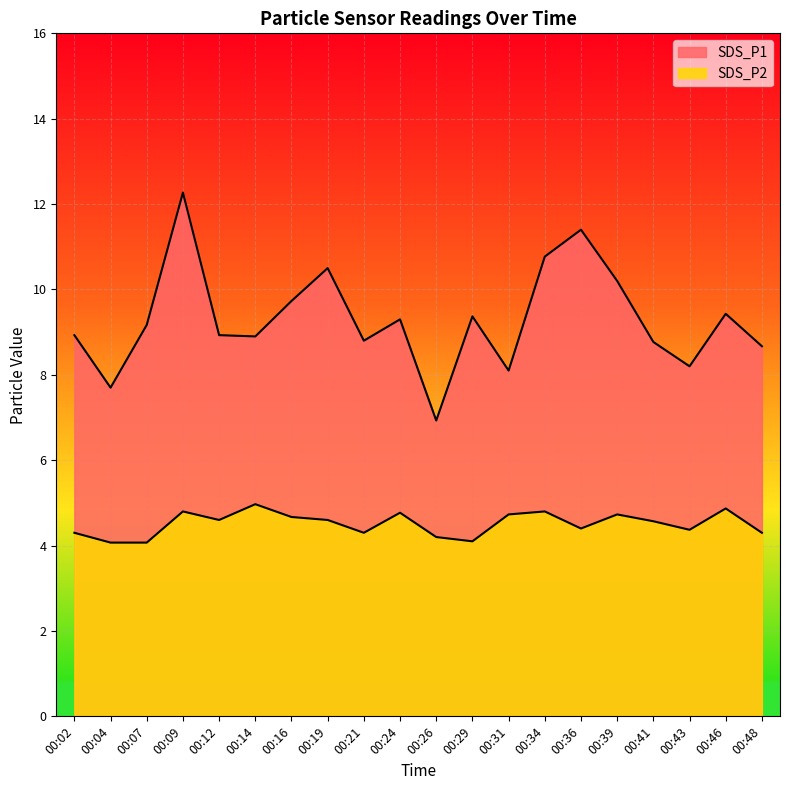

Which has a higher value, 00:24 or 00:12?

00:24